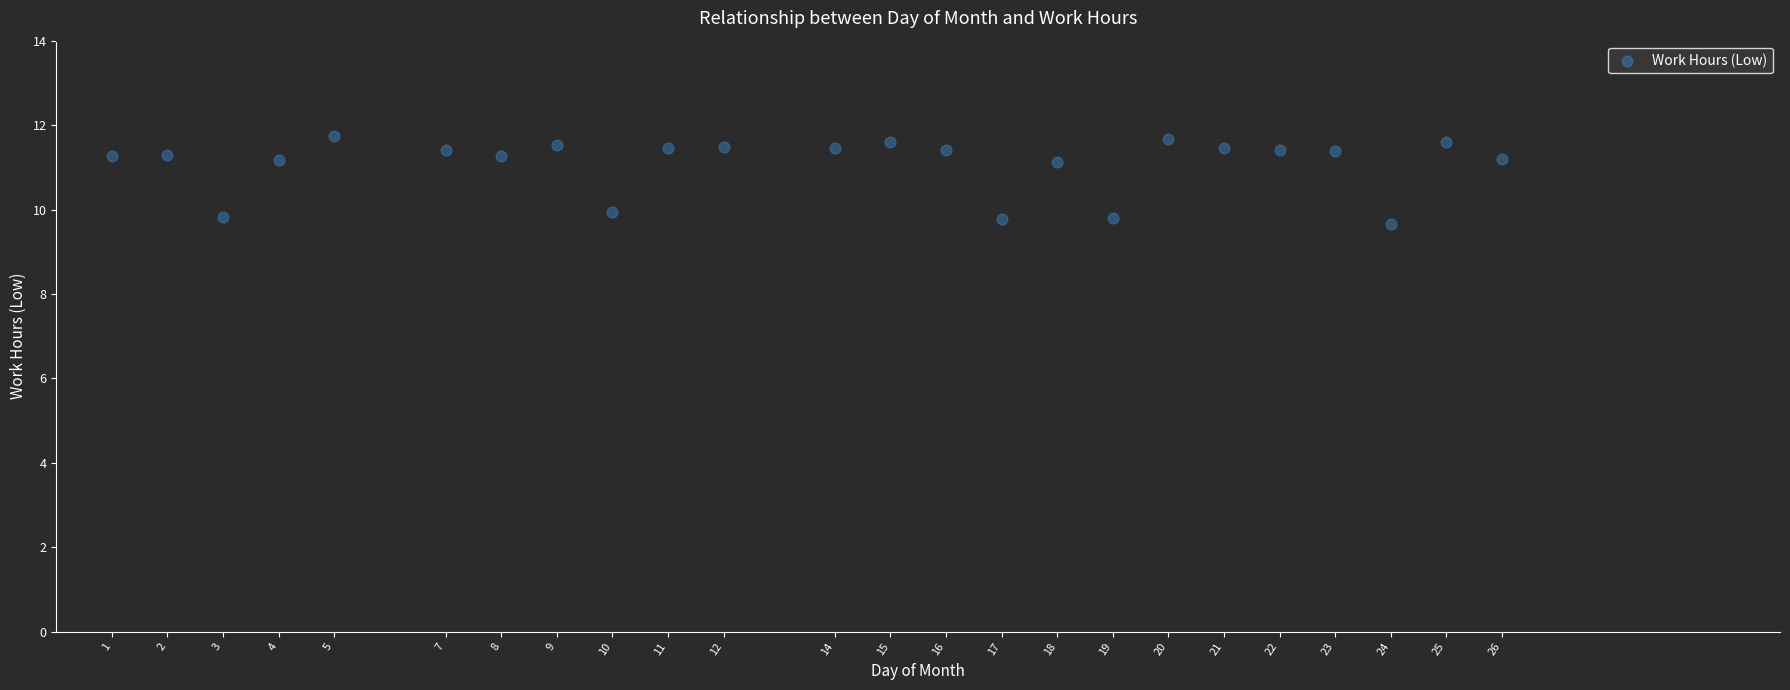

What is the range of X values (max minus min)?

25.0